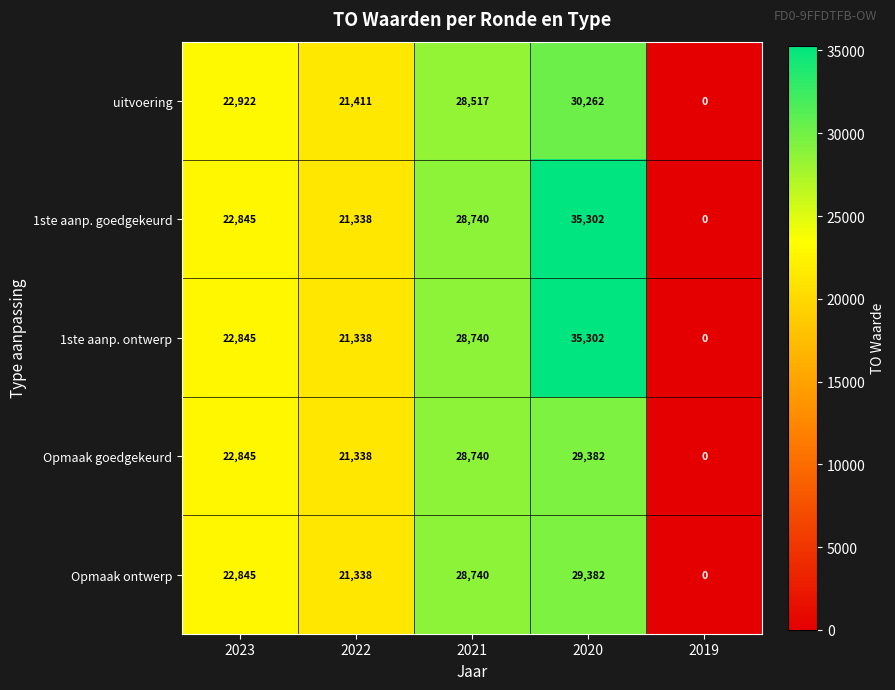

Reading right to left, transcribe all the data shown in this chart.

uitvoering: 0	30262	28517	21411	22922
1ste aanp. goedgekeurd: 0	35302	28740	21338	22845
1ste aanp. ontwerp: 0	35302	28740	21338	22845
Opmaak goedgekeurd: 0	29382	28740	21338	22845
Opmaak ontwerp: 0	29382	28740	21338	22845